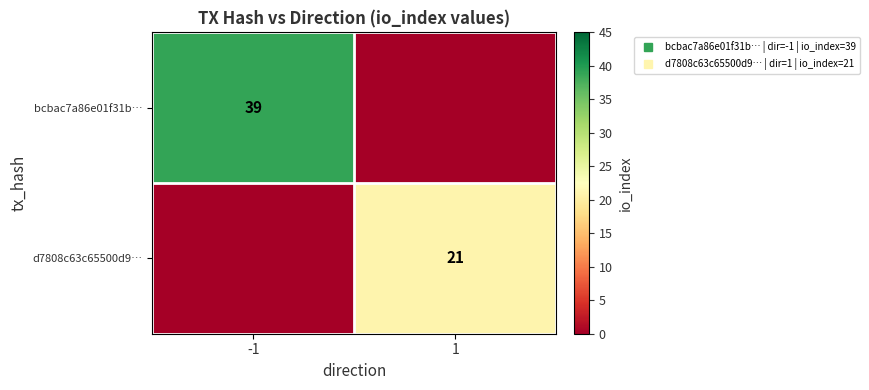

List the series in order of their overall mean, lowest first.

d7808c63c65500d9…, bcbac7a86e01f31b…